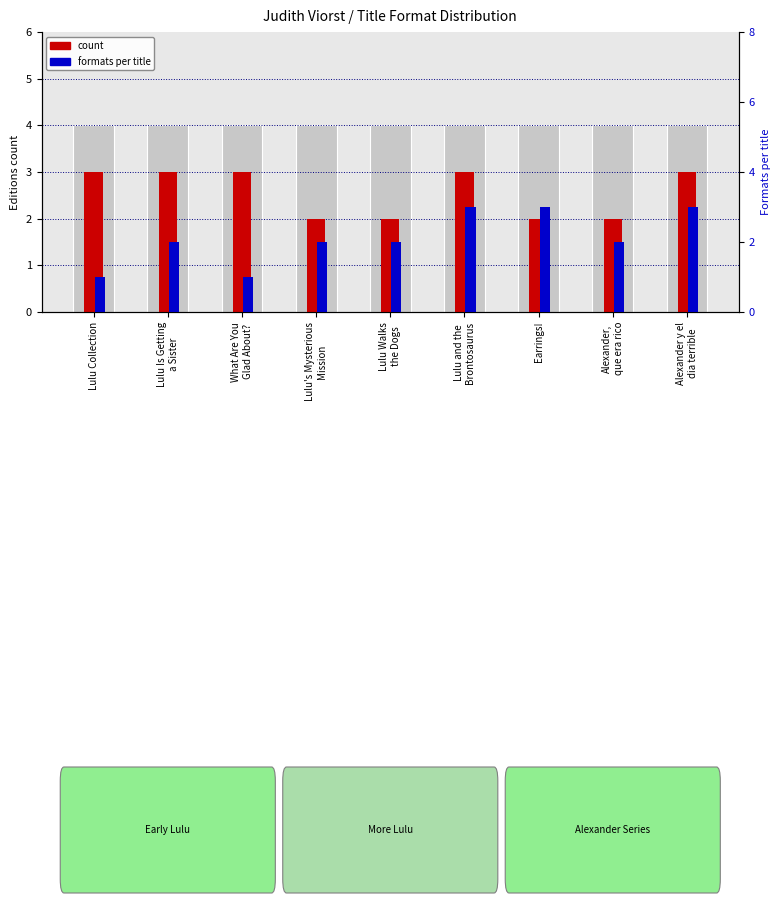

Which series has the widest spread of values?

editions (formats per title)